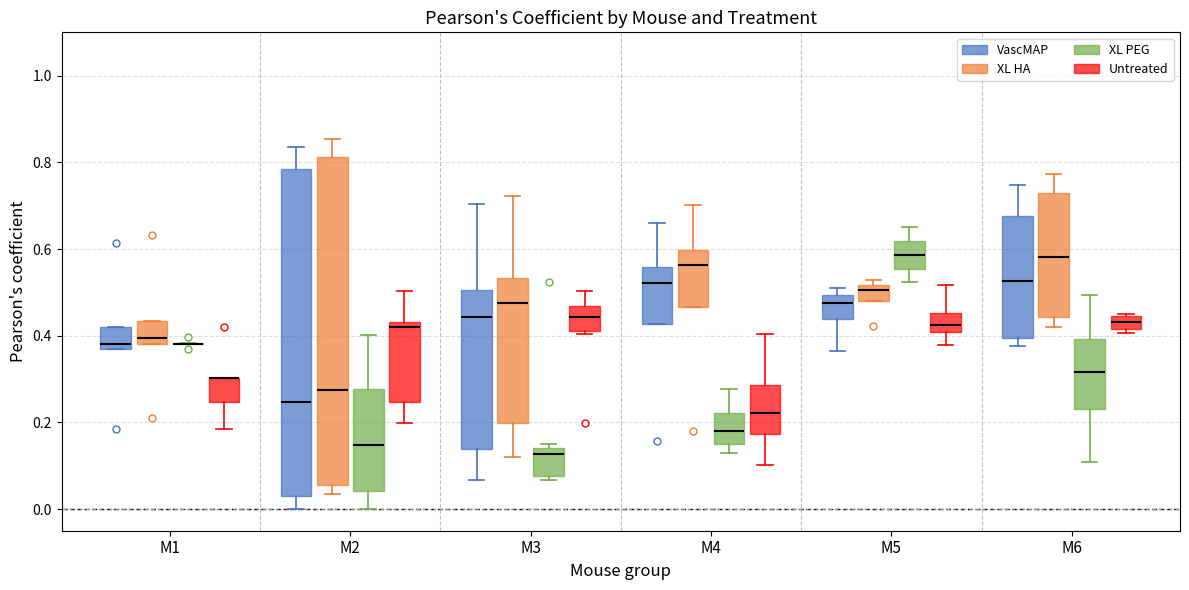

Where does the upper whisker of the box for M3 (VascMAP) end on the y-axis? The values are not printed on the chart, so give them approximately, as read against the axis.

0.70